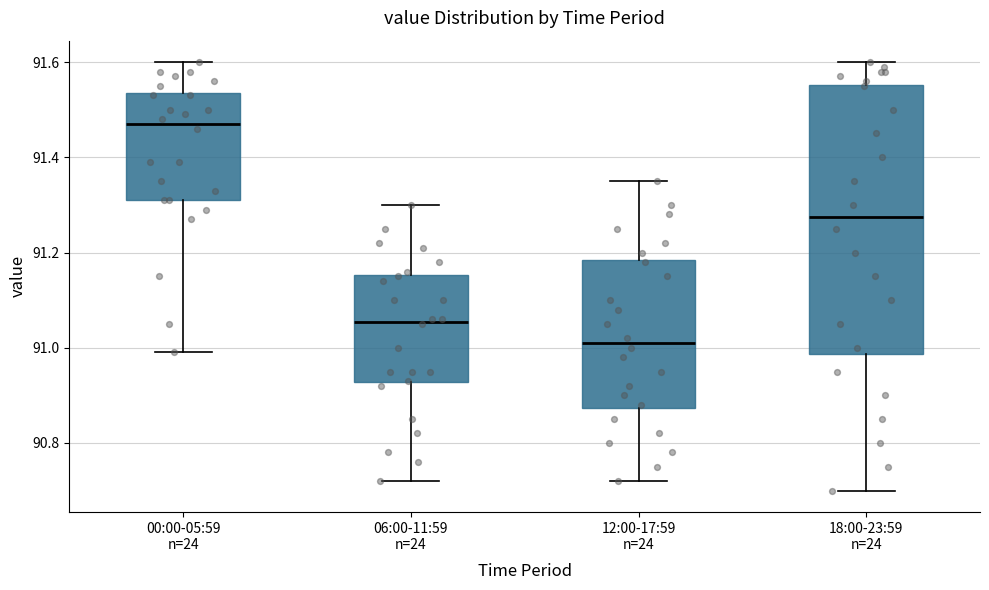

Which box's median line is the lowest?

12:00-17:59 n=24